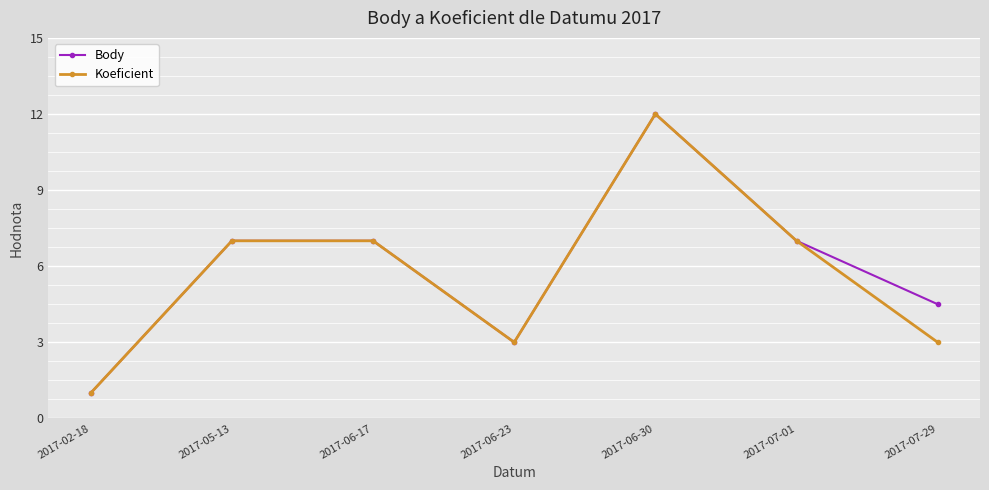

True or false: Koeficient has more than 2 interior local peaks.

False